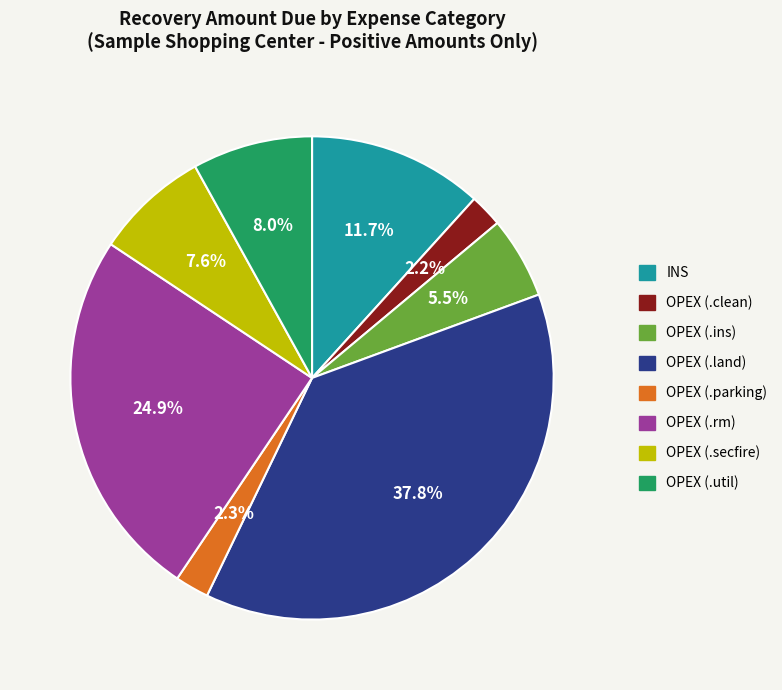

Between OPEX (.rm) and OPEX (.parking), which is larger?

OPEX (.rm)